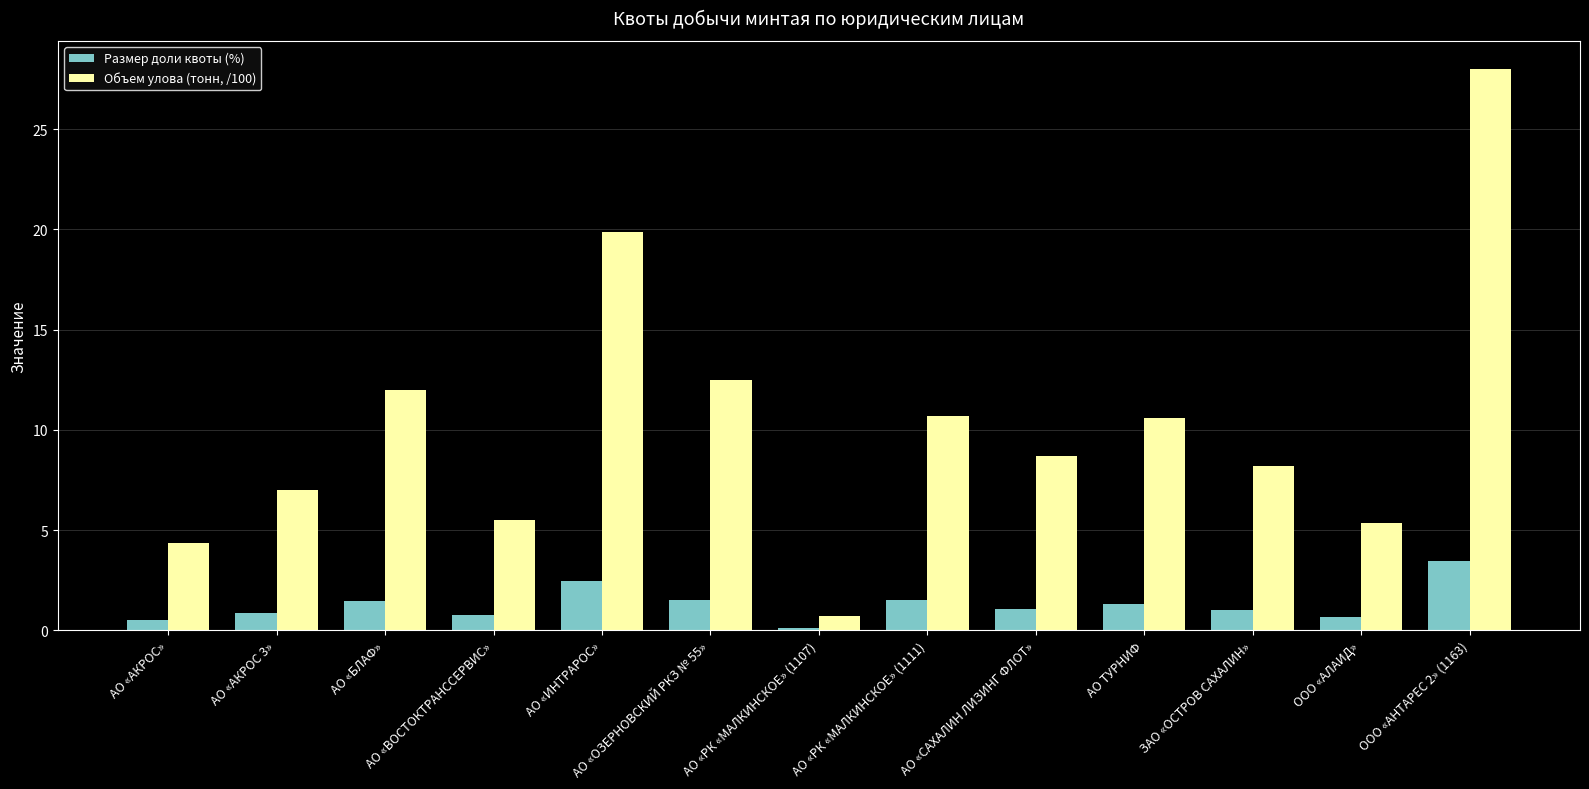

At which category is the sum across all series the highest?

ООО «АНТАРЕС 2» (1163)